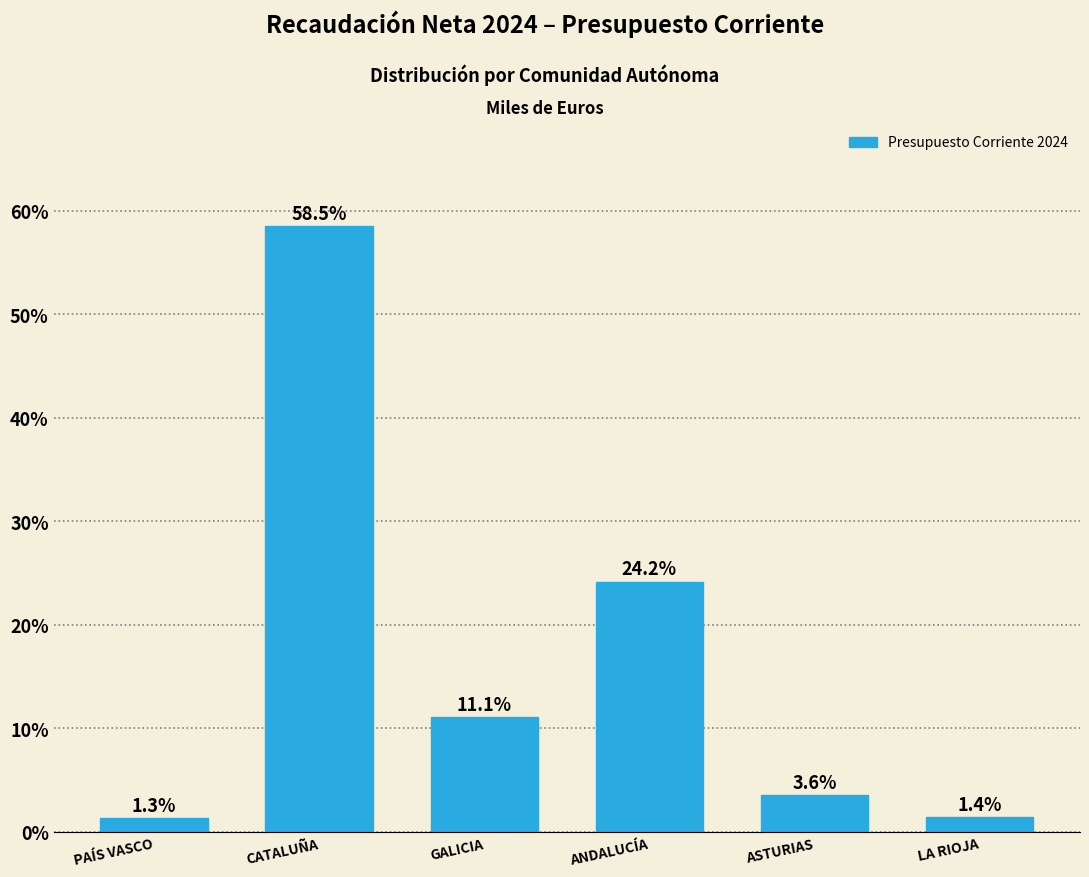

Reading left to right, list all the values displayed in this chart.

PAÍS VASCO=1.3	CATALUÑA=58.5	GALICIA=11.1	ANDALUCÍA=24.2	ASTURIAS=3.6	LA RIOJA=1.4